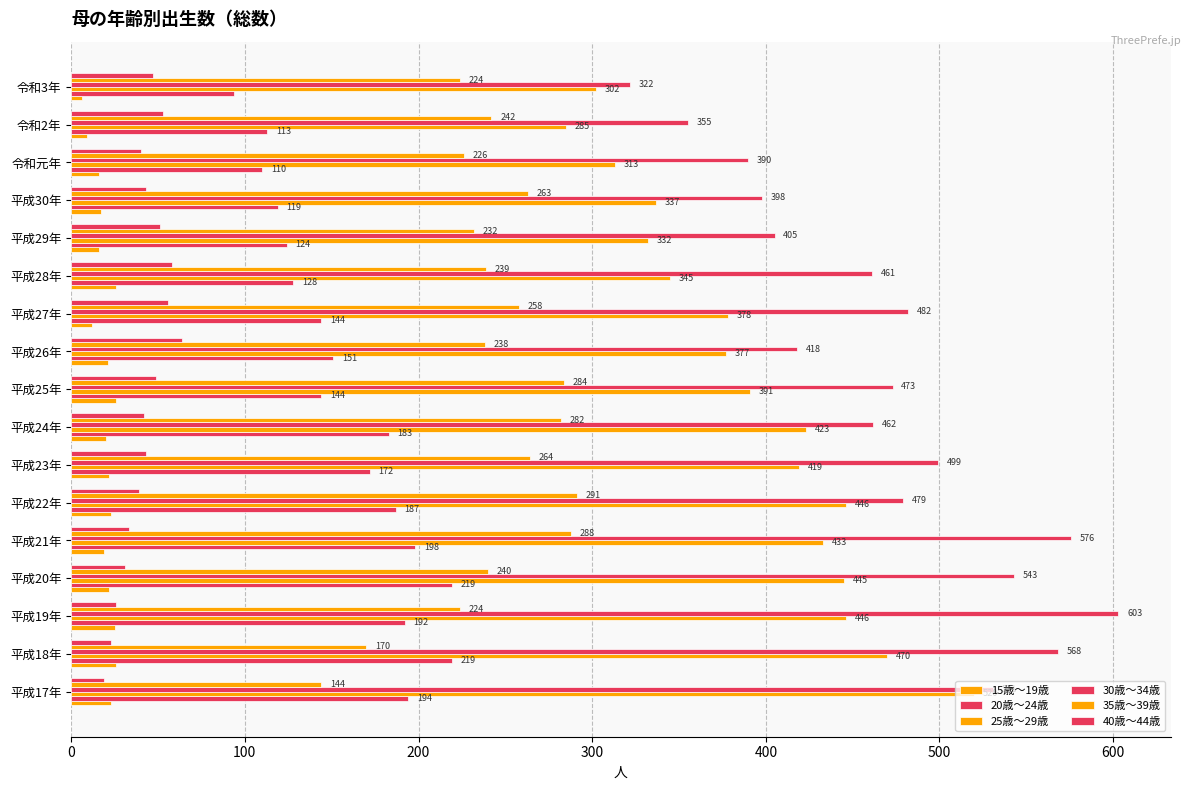

What is the smallest value displayed?

6